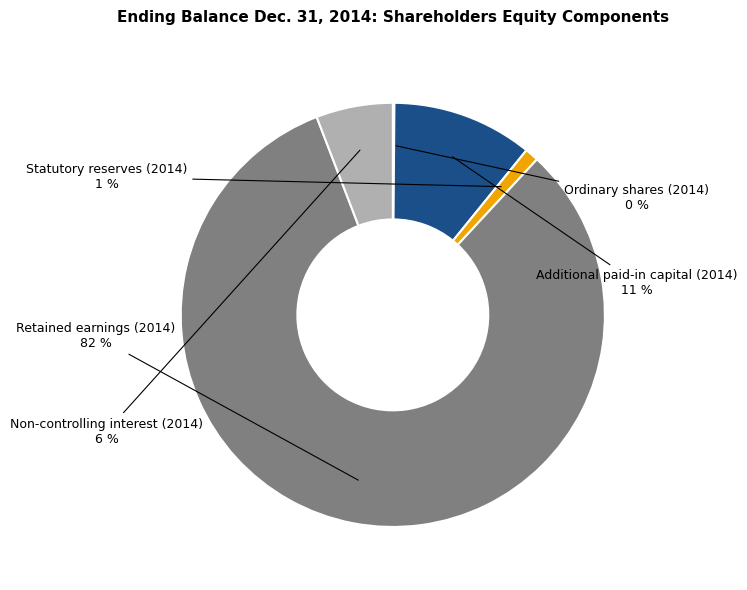

To the nearest percent, what is the difference between the largest and smallest slice percentages?

82%